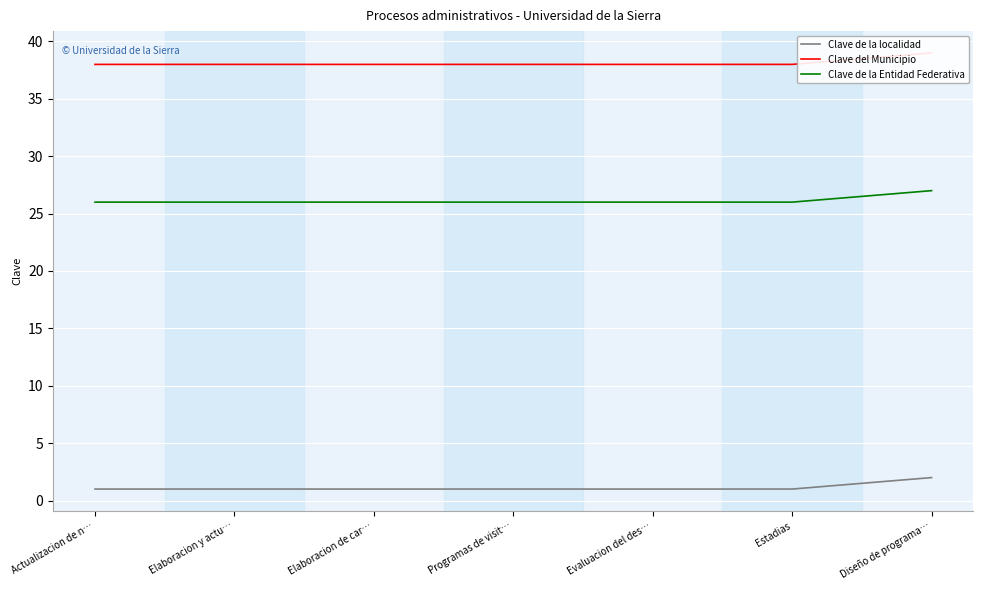

Which category has the highest value across all series?

Diseño de programa…